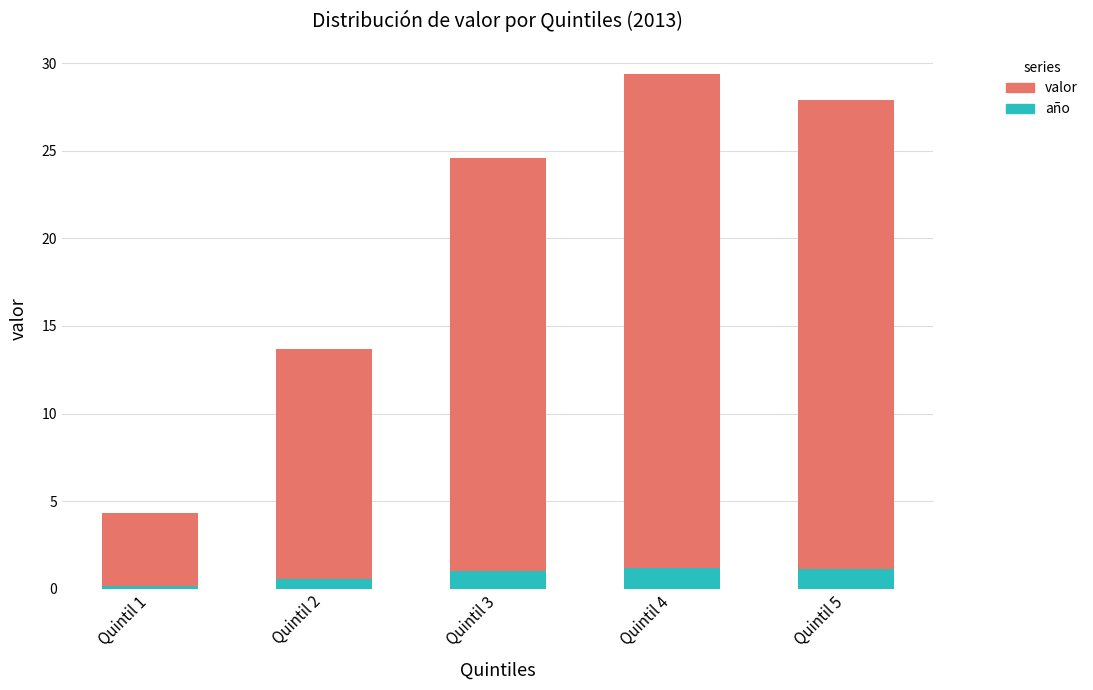

At which category is the sum across all series the highest?

Quintil 4